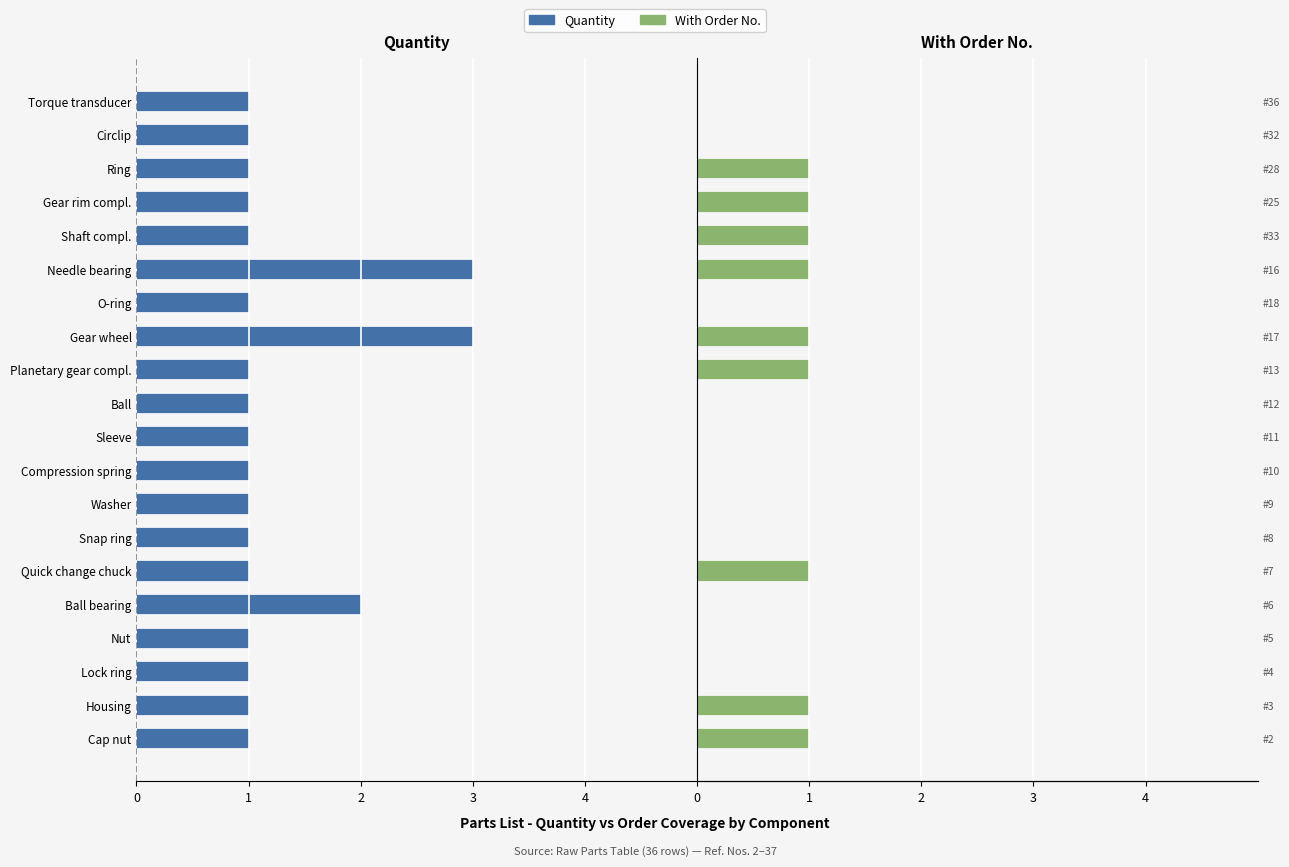

What is the difference between the maximum and second lowest values in the Quantity series?

2